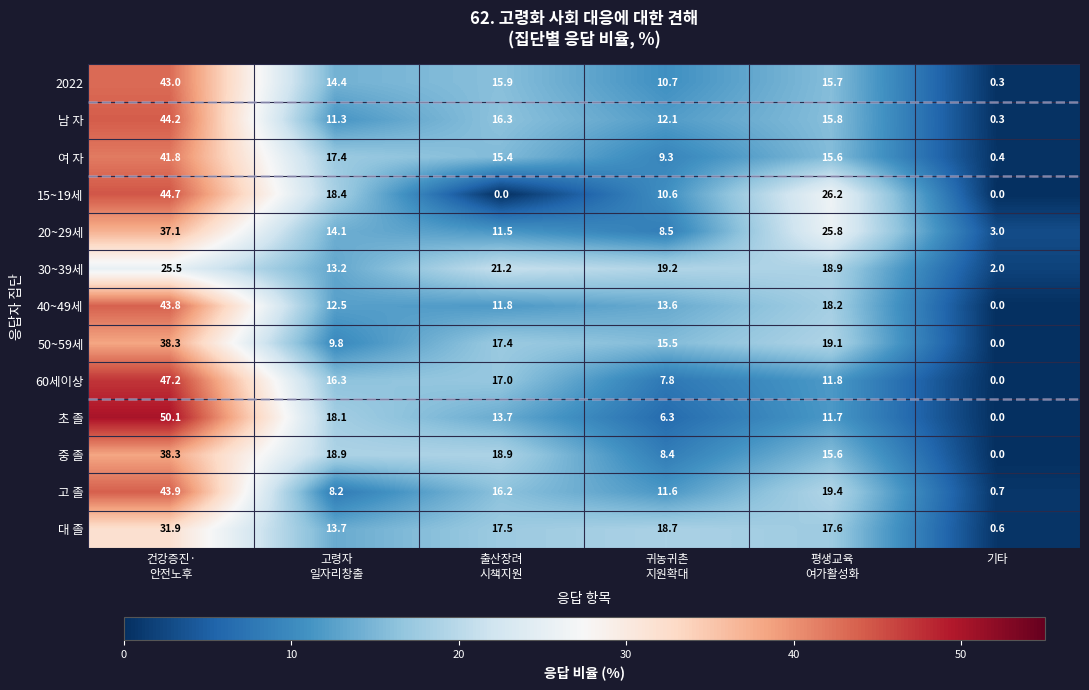

How many values in the 60세이상 series are below 16?

3